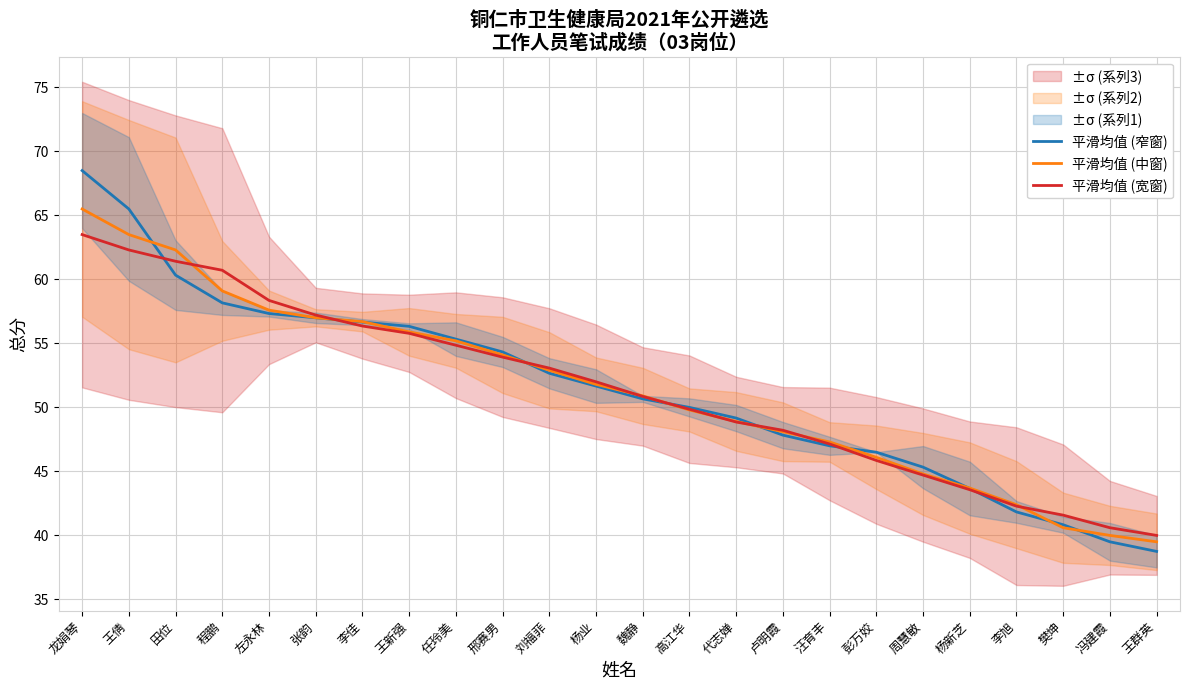

Between 任玲美 and 邢赛男, which series saw the biggest shift?

平滑均值 (中窗)